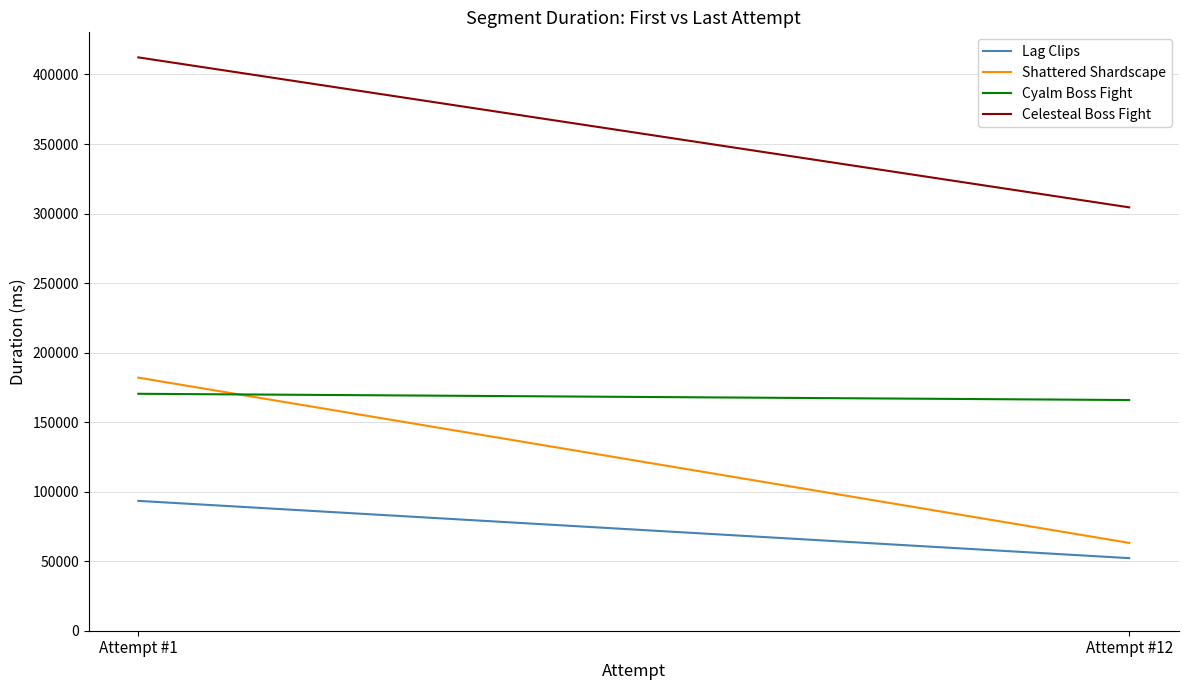

What are all the series names shown in the legend?

Lag Clips, Shattered Shardscape, Cyalm Boss Fight, Celesteal Boss Fight